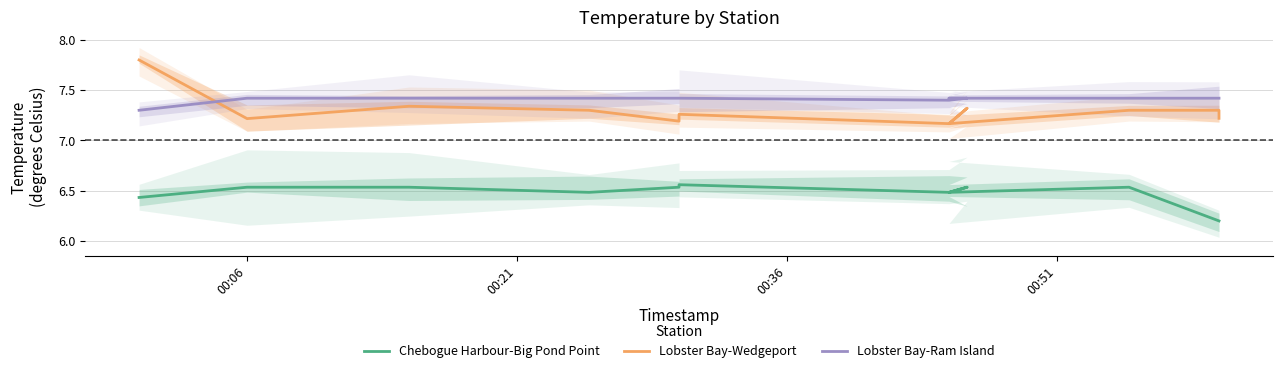

Reading left to right, extract all data points from this chart.

Chebogue Harbour-Big Pond Point: 6.4	6.5	6.5	6.5	6.5	6.6	6.5	6.5	6.5	6.5	6.2	6.2
Lobster Bay-Wedgeport: 7.8	7.2	7.3	7.3	7.2	7.3	7.2	7.3	7.2	7.3	7.3	7.2
Lobster Bay-Ram Island: 7.3	7.4	7.4	7.4	7.4	7.4	7.4	7.4	7.4	7.4	7.4	7.4